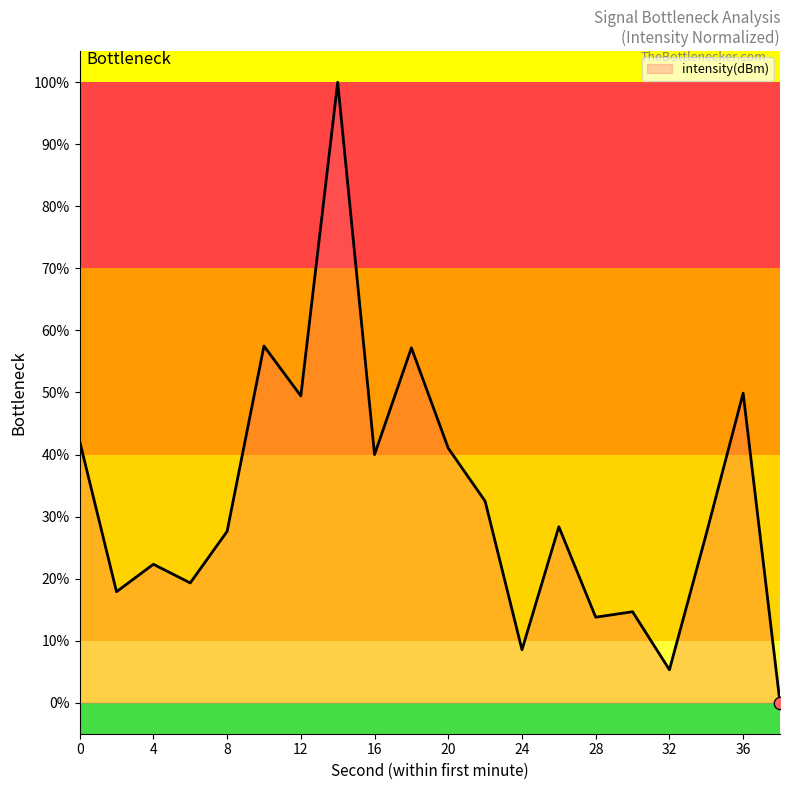

What is the difference between the maximum and minimum values?

100.0